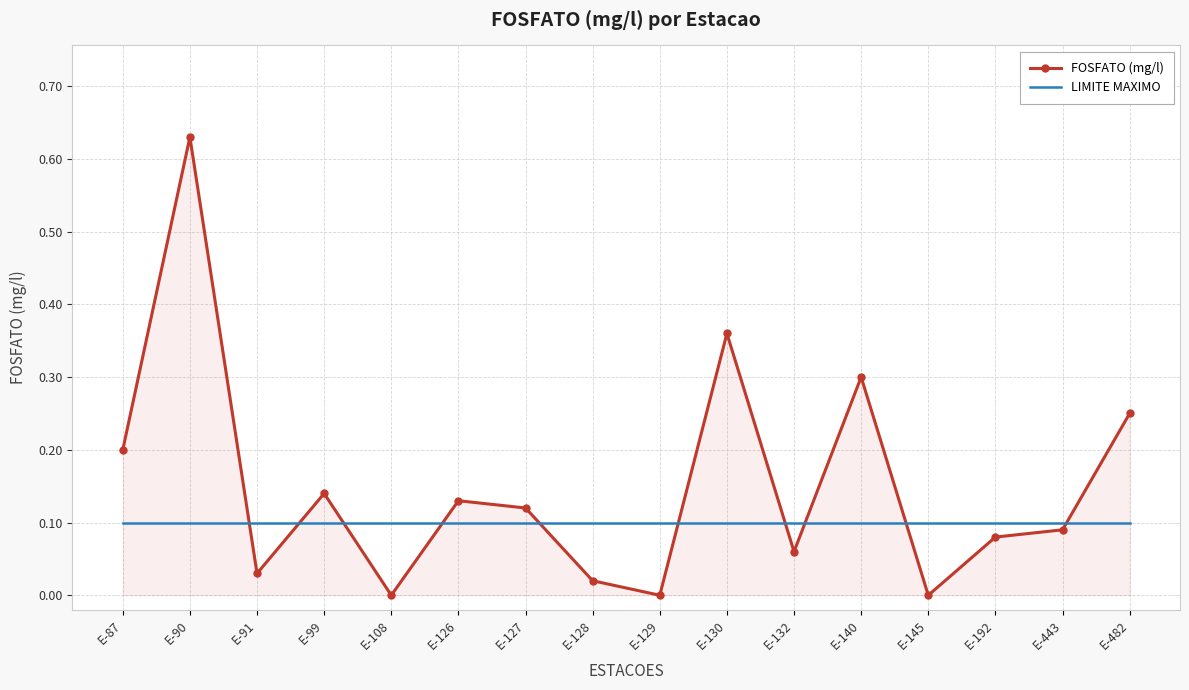

True or false: LIMITE MAXIMO and FOSFATO (mg/l) intersect in this chart.

True